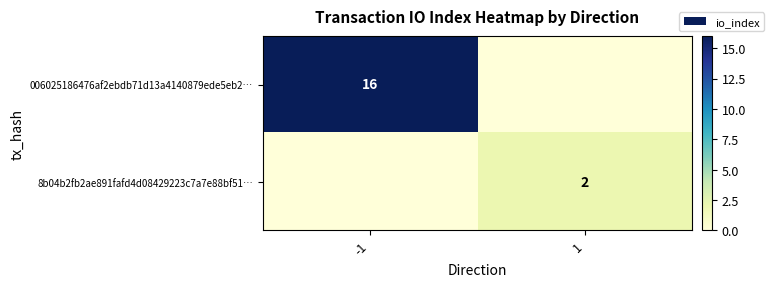

Is it true that 006025186476af2ebdb71d13a4140879ede5eb2… equals 16 at -1?

True